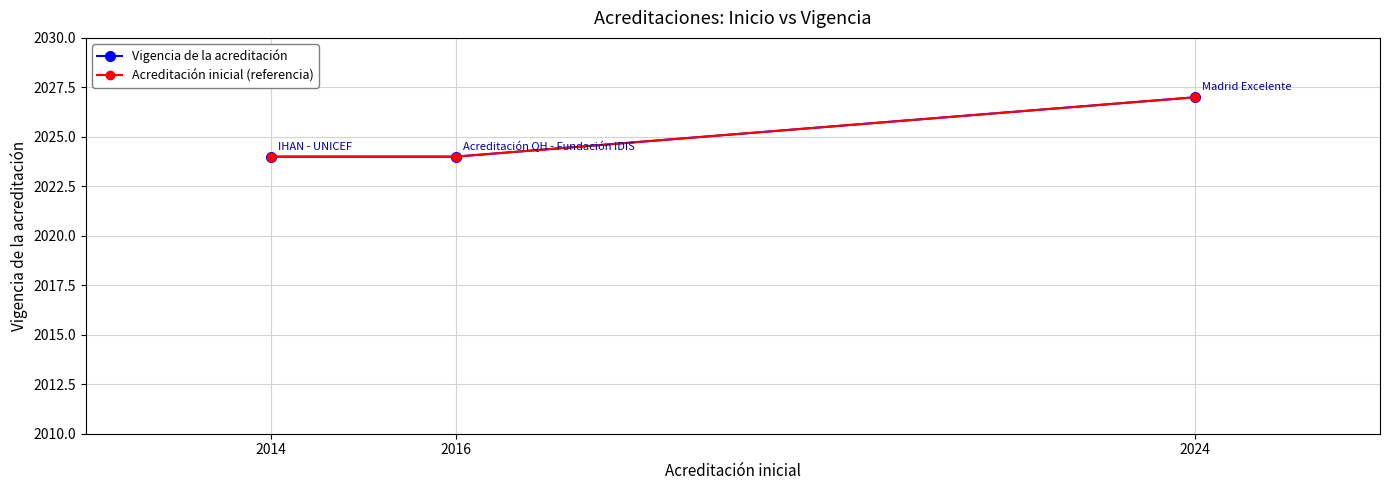

True or false: Acreditación inicial (referencia) has a value of 2024 at 2016.

True